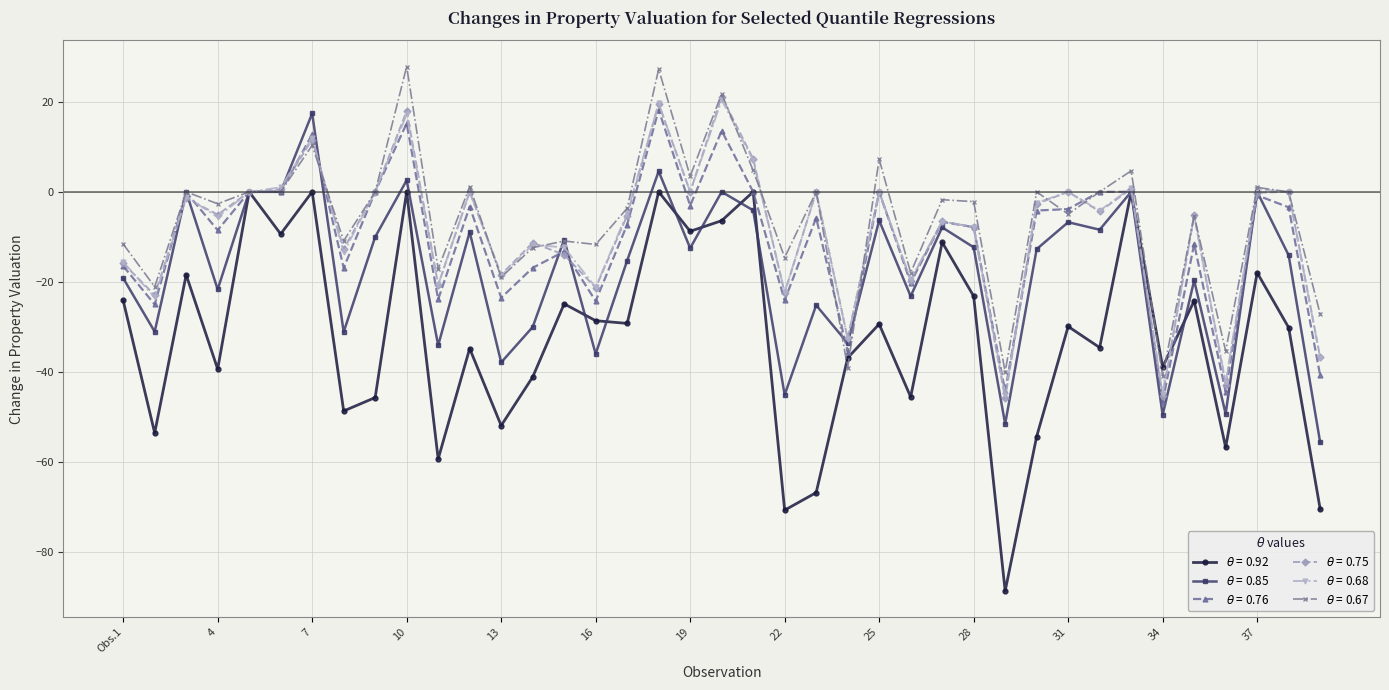

How many distinct data groups are displayed?

6